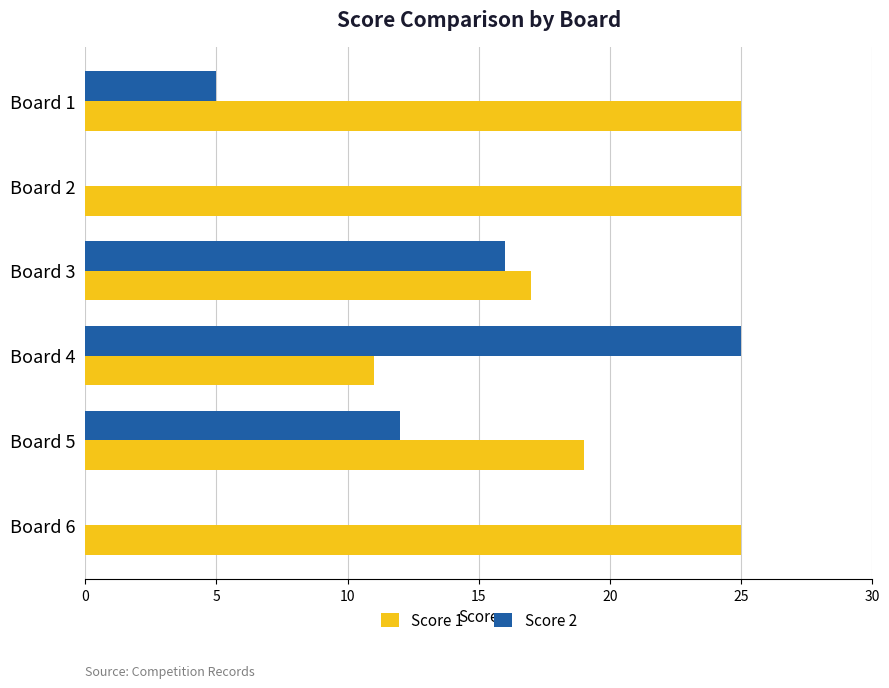

What is the greatest value displayed?

25